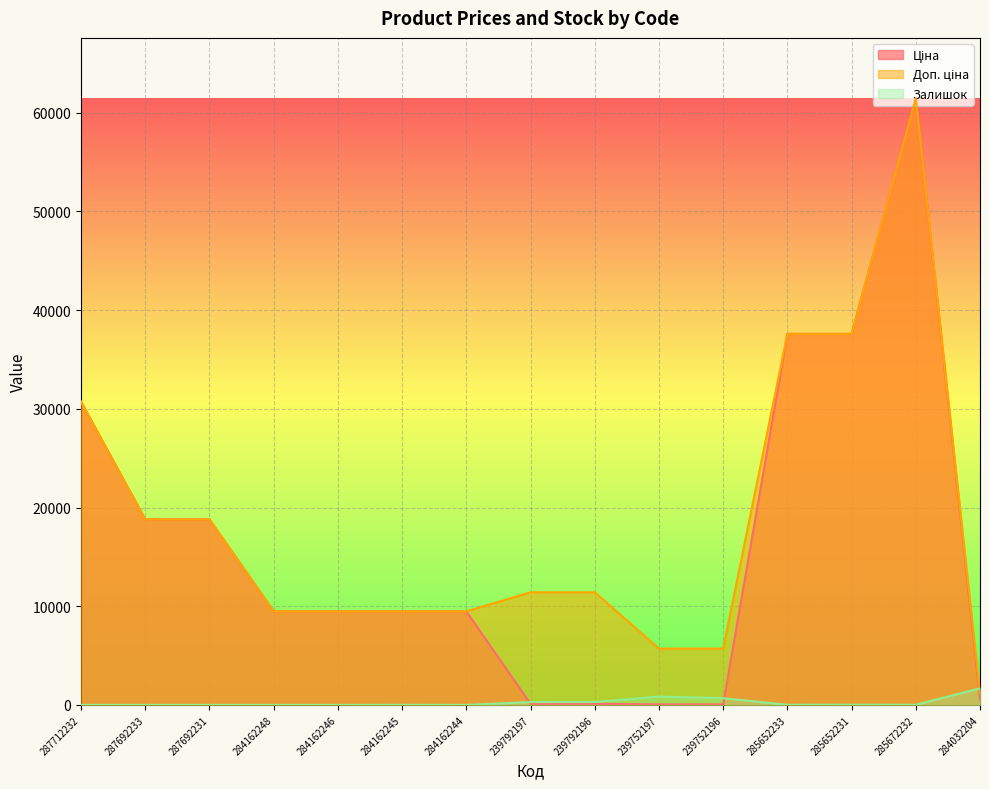

Between which two adjacent categories do Залишок and Доп. ціна first intersect?

285672232 and 284032204